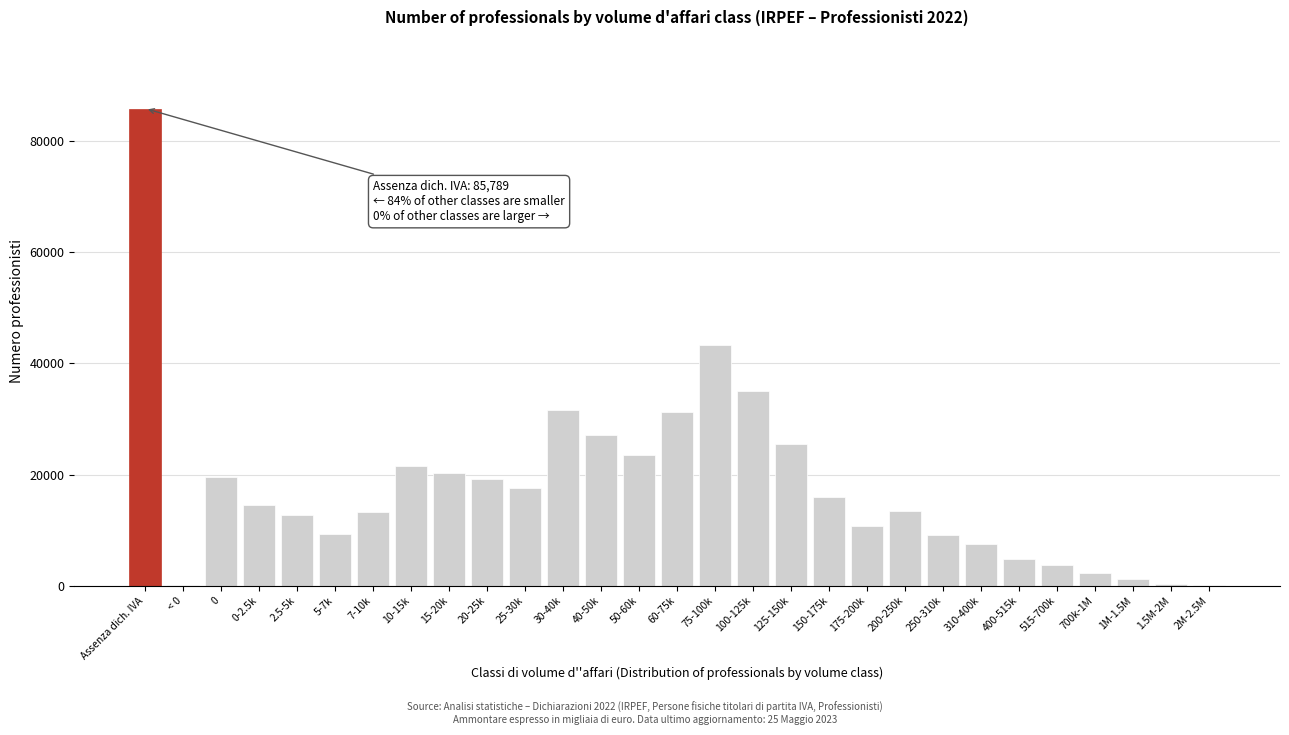

The value at 2.5-5k is 21753. True or false?

False